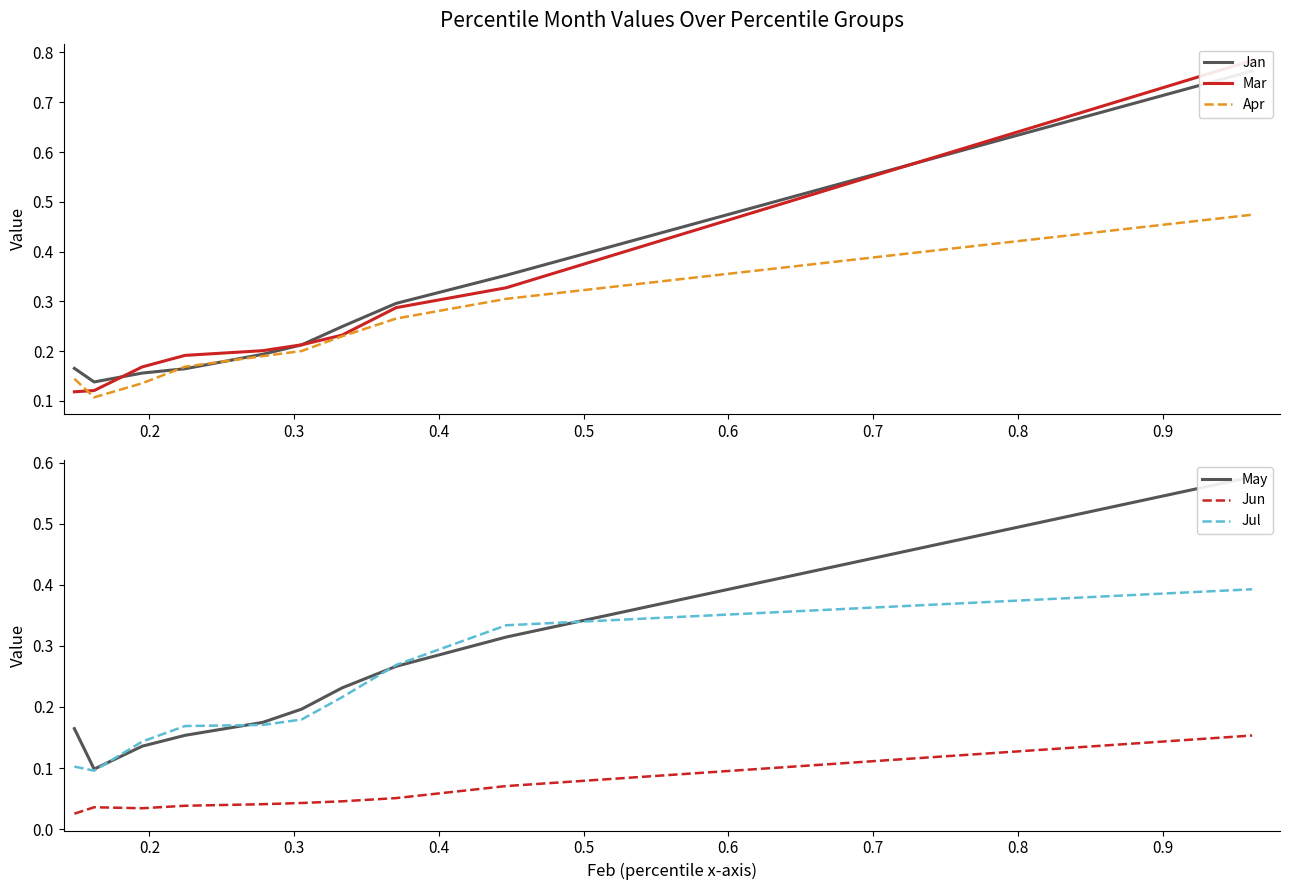

True or false: Jul and Jun intersect in this chart.

False